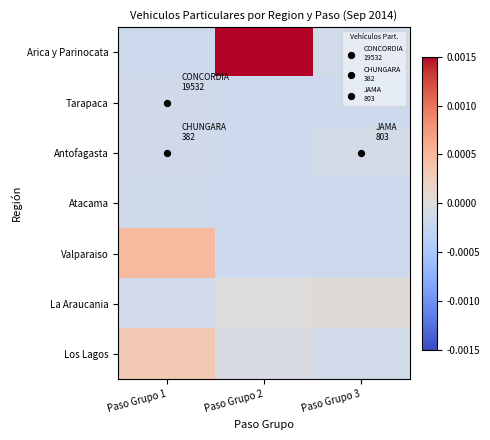

Reading left to right, what are all the values shown in this chart?

Arica y Parinocata: Paso Grupo 1=-0.0	Paso Grupo 2=0.0	Paso Grupo 3=-0.0
Tarapaca: Paso Grupo 1=-0.0	Paso Grupo 2=-0.0	Paso Grupo 3=-0.0
Antofagasta: Paso Grupo 1=-0.0	Paso Grupo 2=-0.0	Paso Grupo 3=-0.0
Atacama: Paso Grupo 1=-0.0	Paso Grupo 2=-0.0	Paso Grupo 3=-0.0
Valparaiso: Paso Grupo 1=0.0	Paso Grupo 2=-0.0	Paso Grupo 3=-0.0
La Araucania: Paso Grupo 1=-0.0	Paso Grupo 2=0.0	Paso Grupo 3=0.0
Los Lagos: Paso Grupo 1=0.0	Paso Grupo 2=-0.0	Paso Grupo 3=-0.0